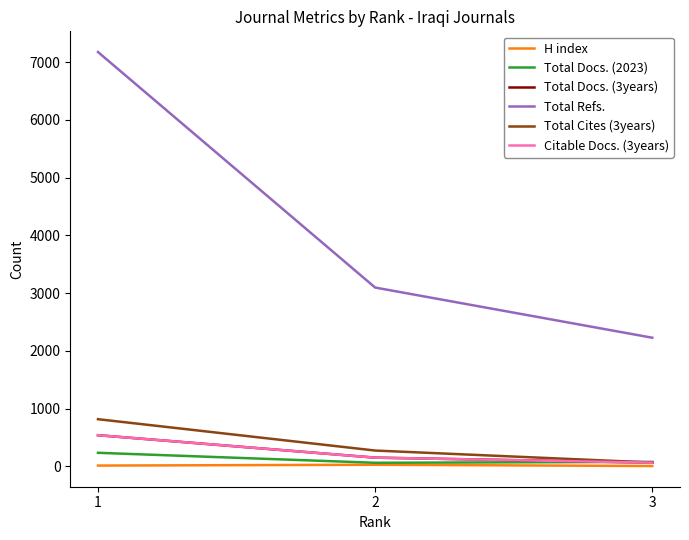

Which series has the largest range (max minus min)?

Total Refs.